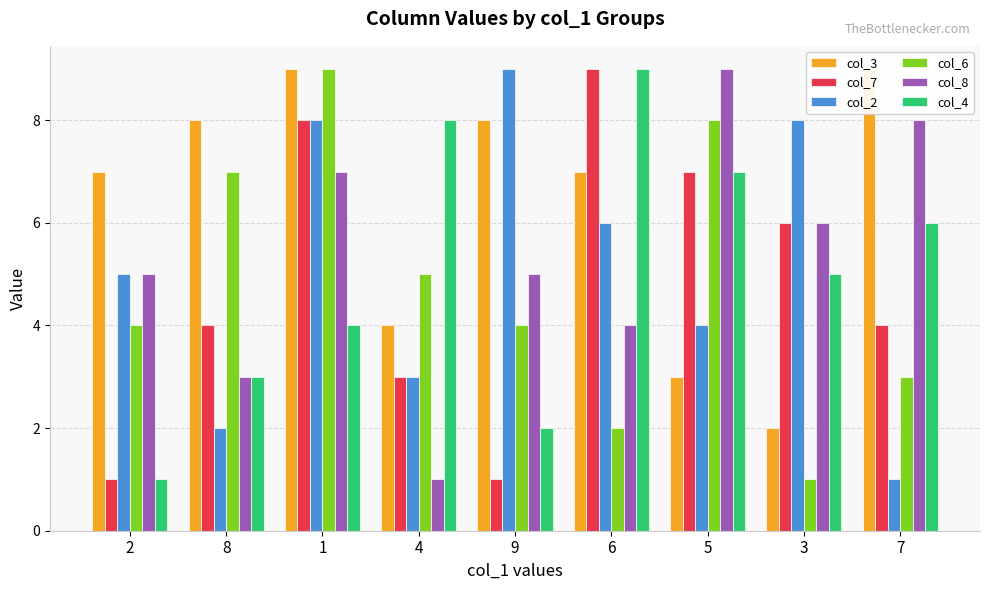

Reading left to right, what are all the values shown in this chart?

col_3: 2=7	8=8	1=9	4=4	9=8	6=7	5=3	3=2	7=9
col_7: 2=1	8=4	1=8	4=3	9=1	6=9	5=7	3=6	7=4
col_2: 2=5	8=2	1=8	4=3	9=9	6=6	5=4	3=8	7=1
col_6: 2=4	8=7	1=9	4=5	9=4	6=2	5=8	3=1	7=3
col_8: 2=5	8=3	1=7	4=1	9=5	6=4	5=9	3=6	7=8
col_4: 2=1	8=3	1=4	4=8	9=2	6=9	5=7	3=5	7=6